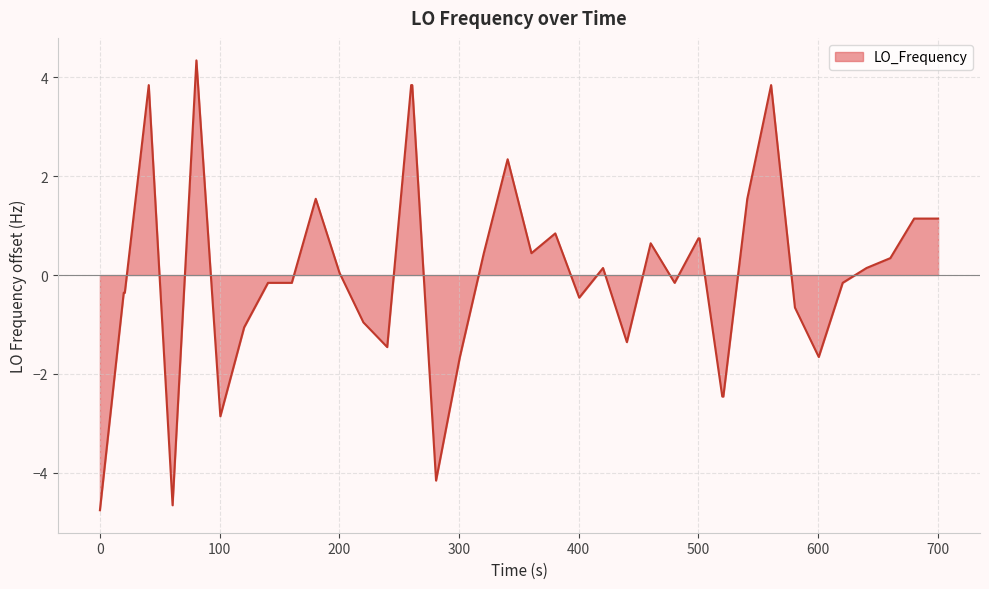

What is the maximum value shown in the chart?

4.3